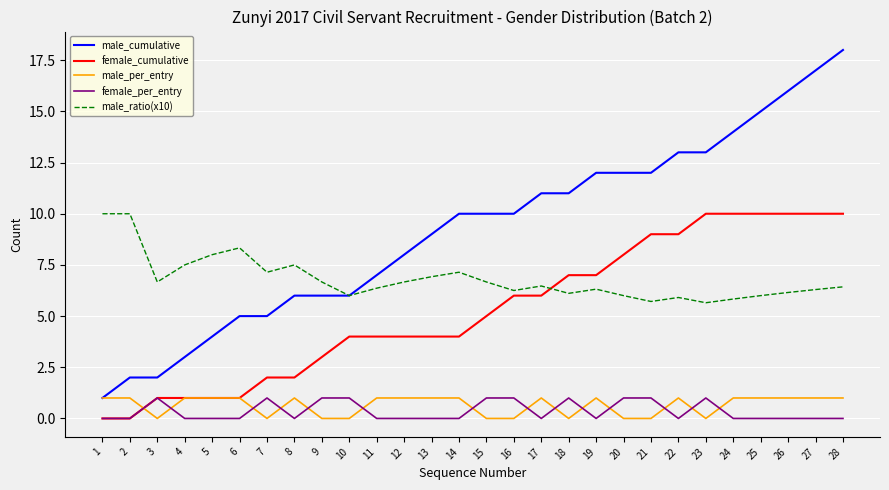

The female_per_entry series shows -0.6 at 11. True or false?

False